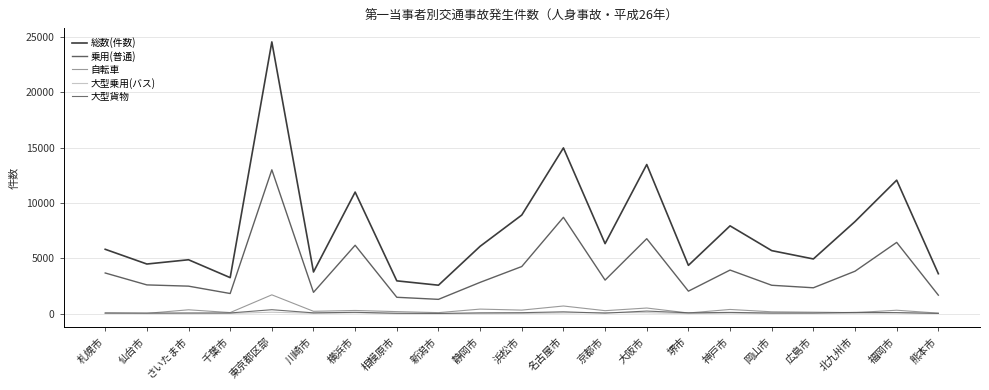

Where is the first local minimum for 大型乗用(バス)?

さいたま市